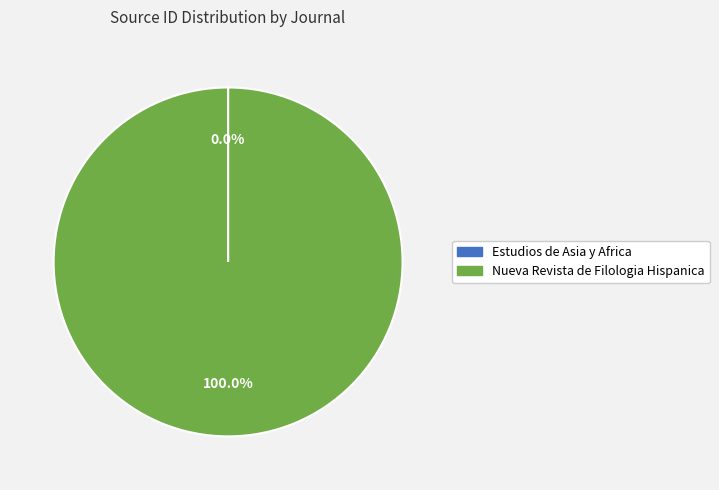

Which category accounts for the majority?

Nueva Revista de Filologia Hispanica